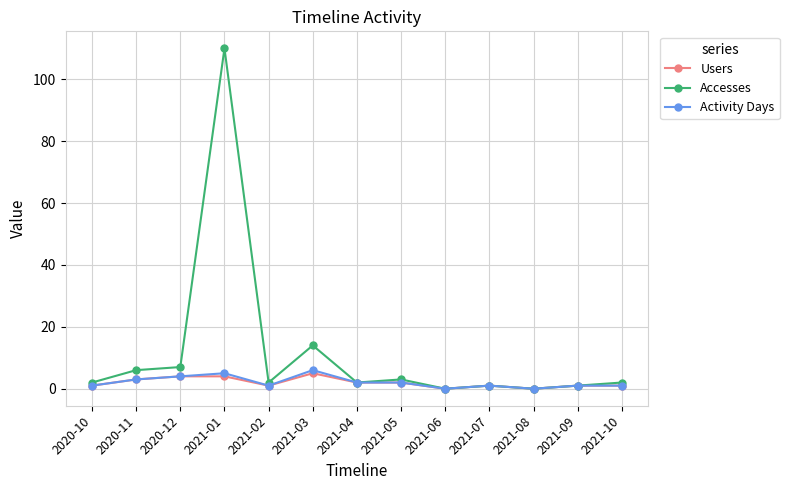

What position from the left is 2021-10?

13